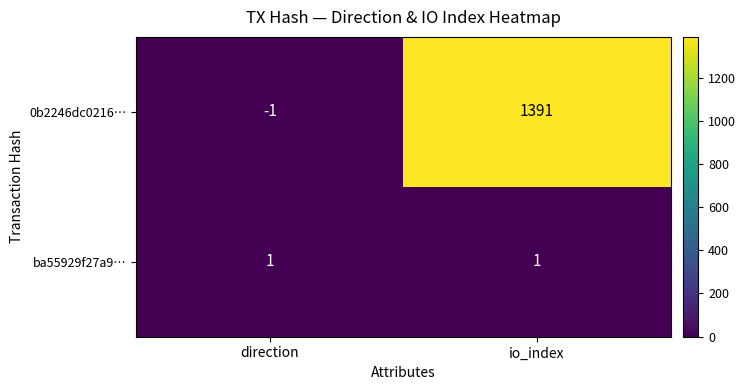

Between direction and io_index, which series saw the biggest shift?

0b2246dc0216…